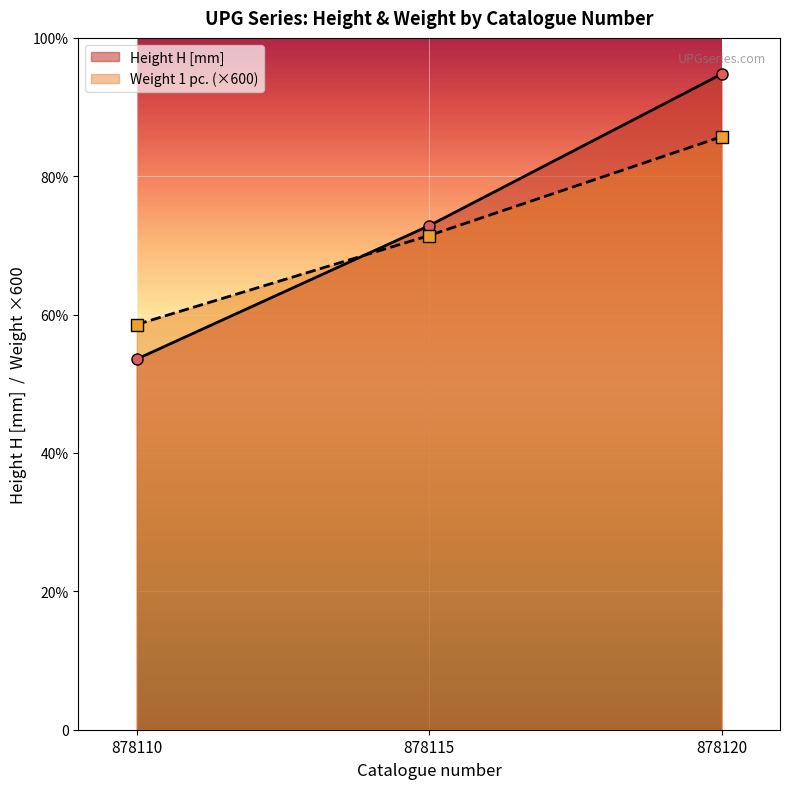

What are all the series names shown in the legend?

Height H [mm], Weight 1 pc. (×600)